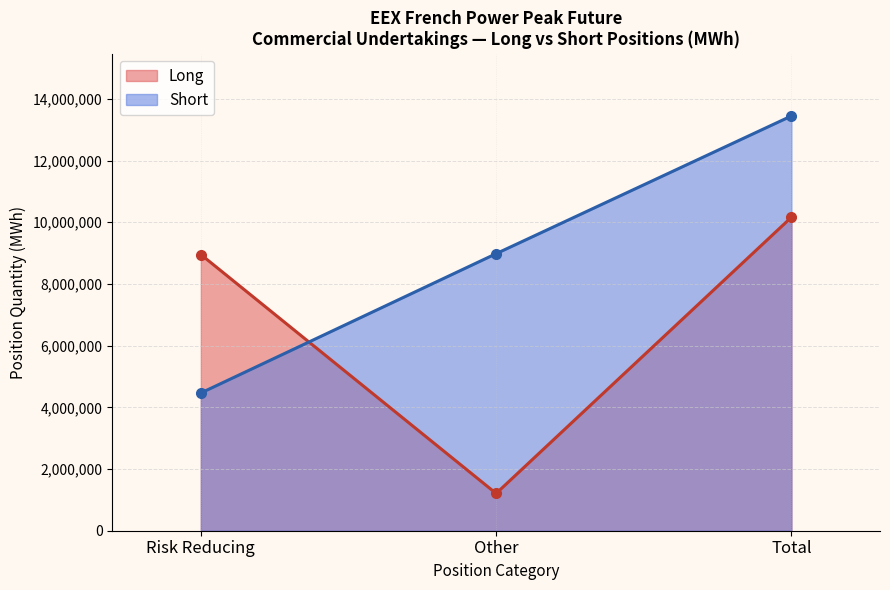

What are all the series names shown in the legend?

Long, Short